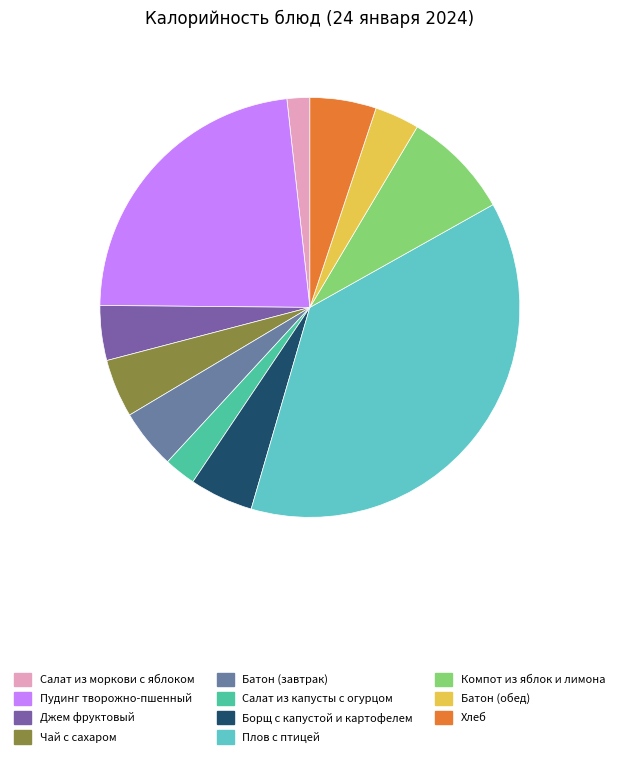

True or false: Салат из моркови с яблоком accounts for 2% of the total.

True